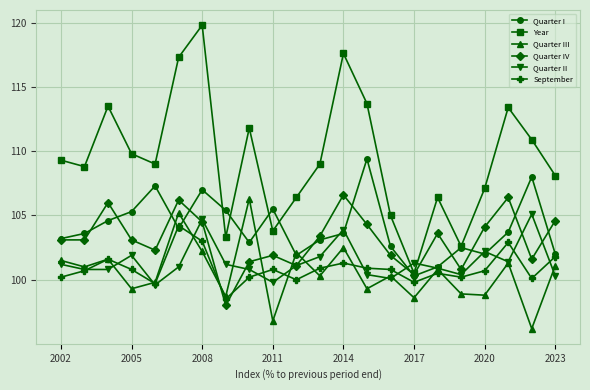

Which series has the largest range (max minus min)?

Year